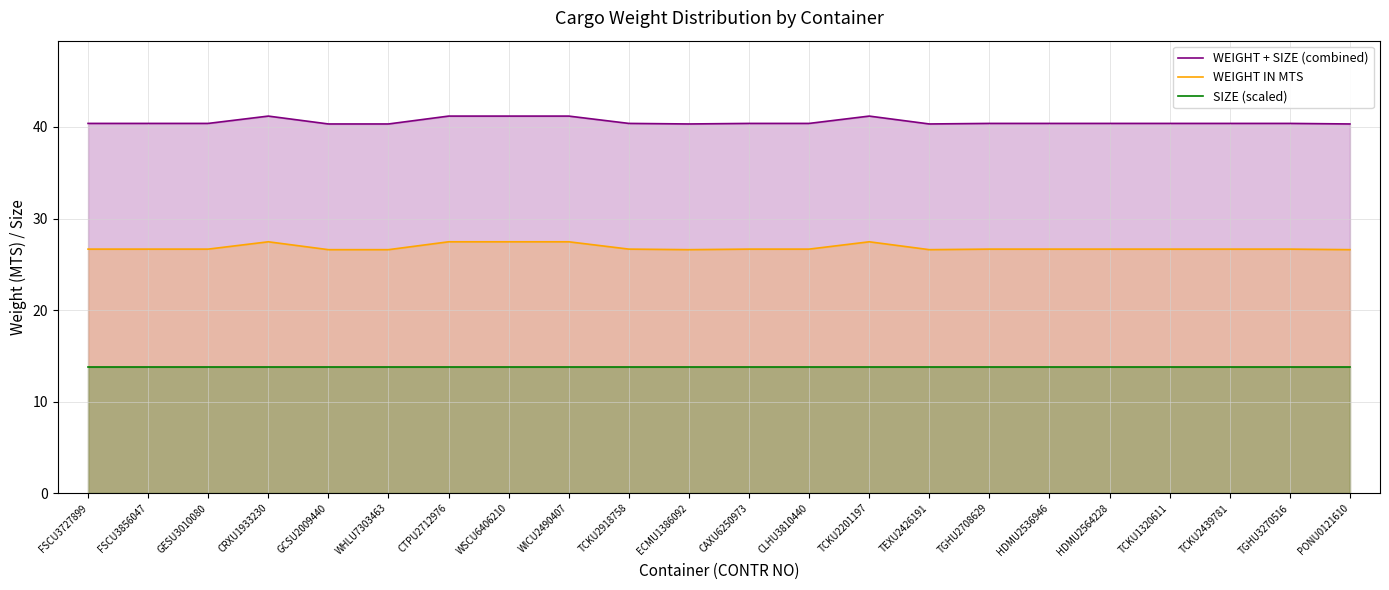

At which label does WEIGHT IN MTS reach its minimum?

GCSU2009440